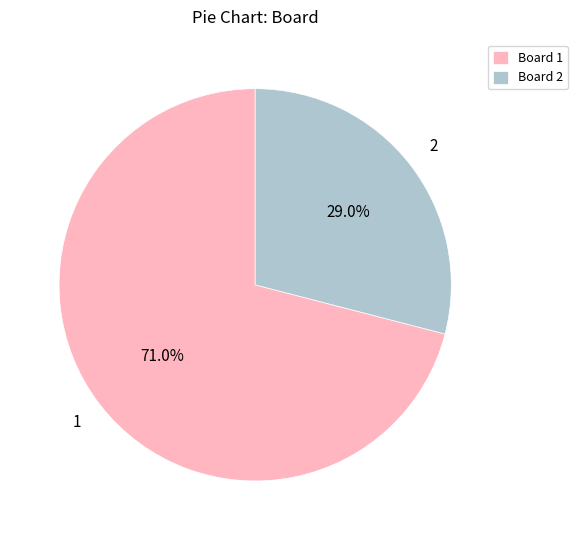

Which slice represents more than half of the pie?

Board 1